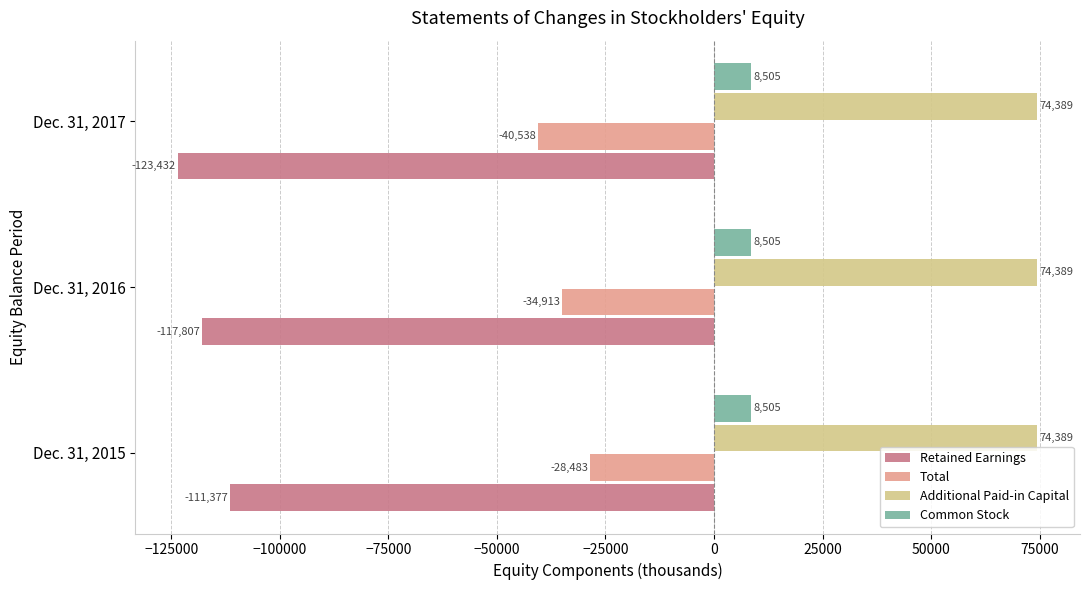

Which category has the lowest value in the Total series?

Dec. 31, 2017